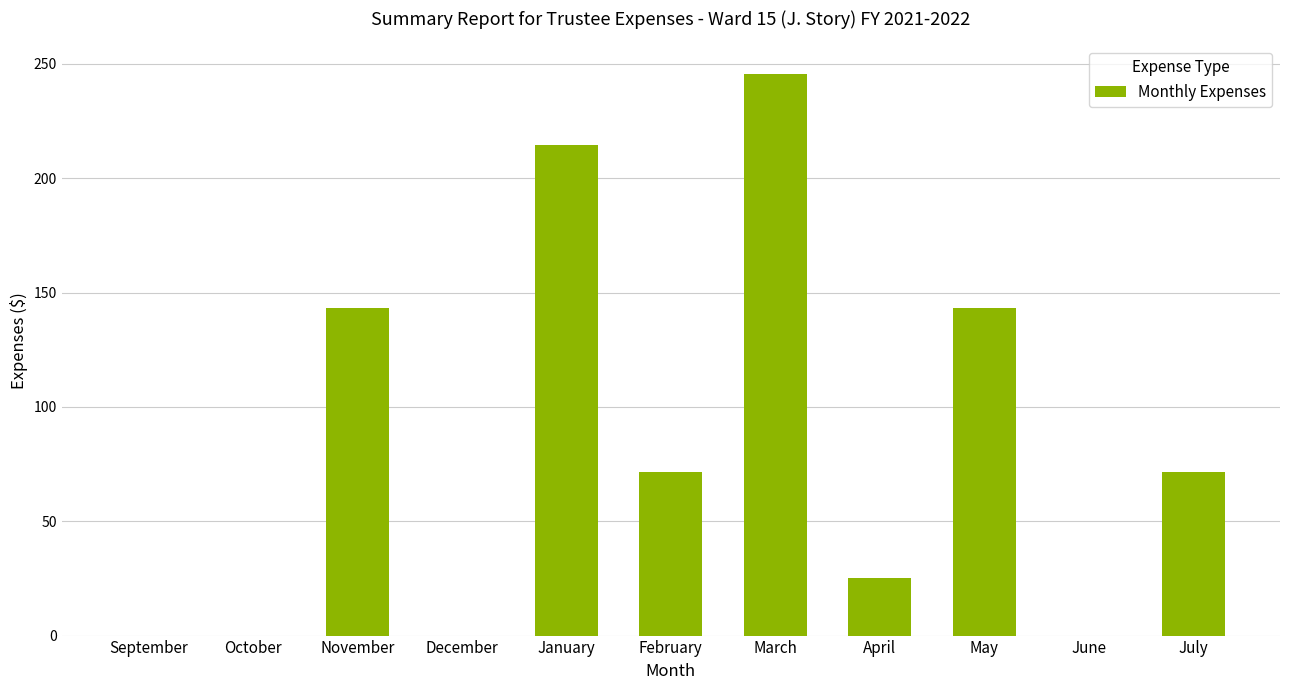

Are the bars horizontal?

No